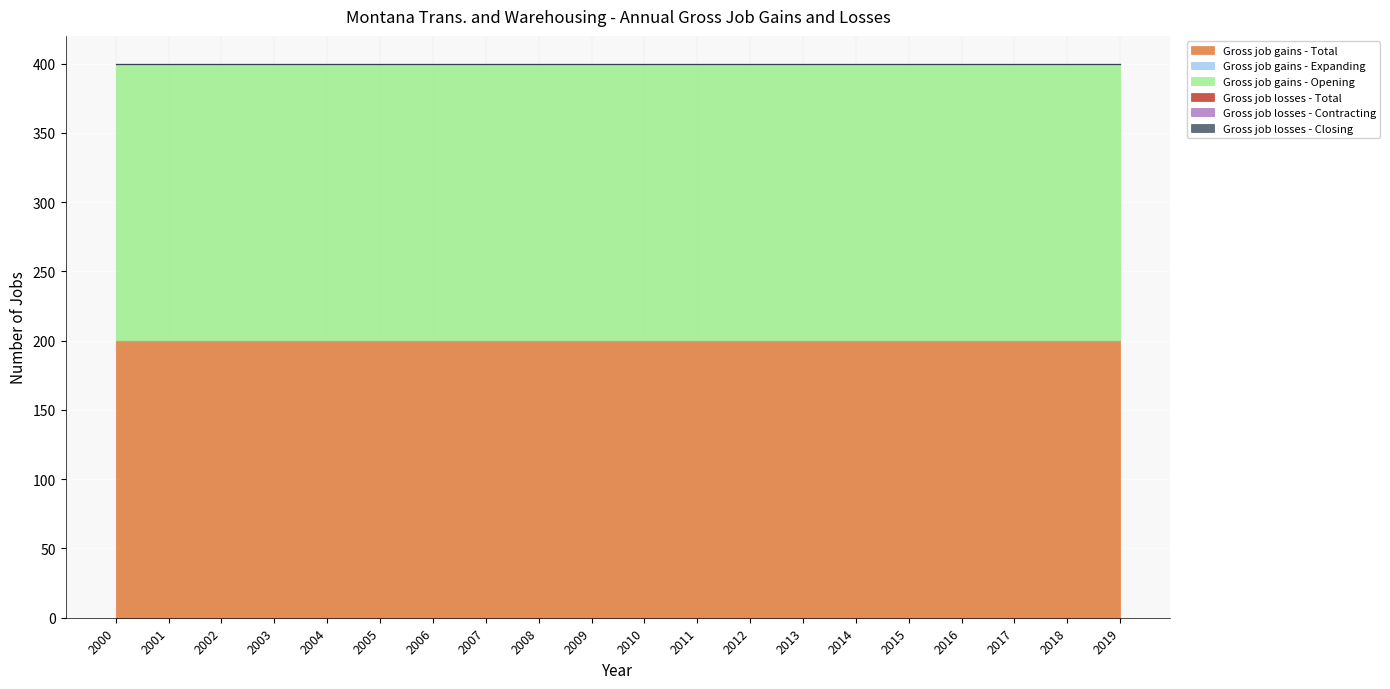

True or false: Gross job losses - Contracting has a value of 0 at 2000.

True